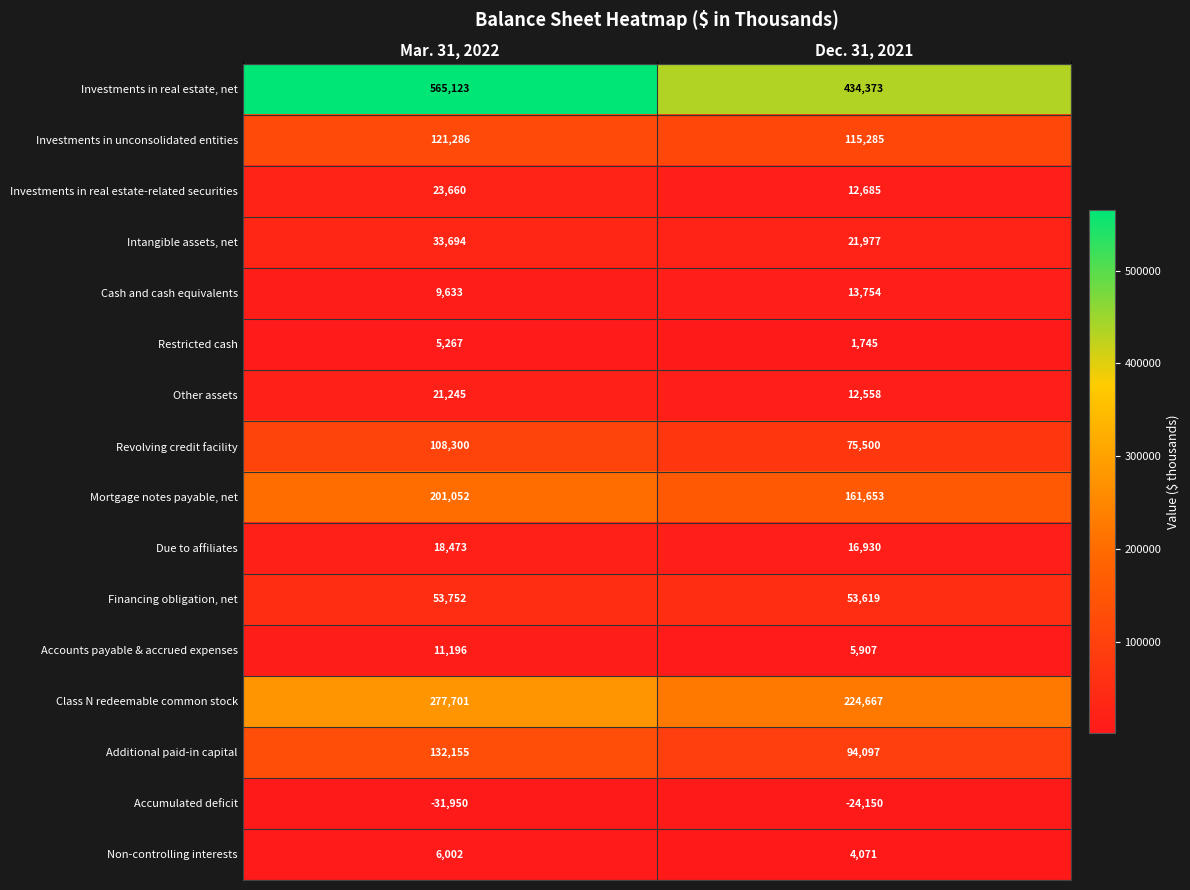

What value does the Additional paid-in capital series have at Mar. 31, 2022?

132155